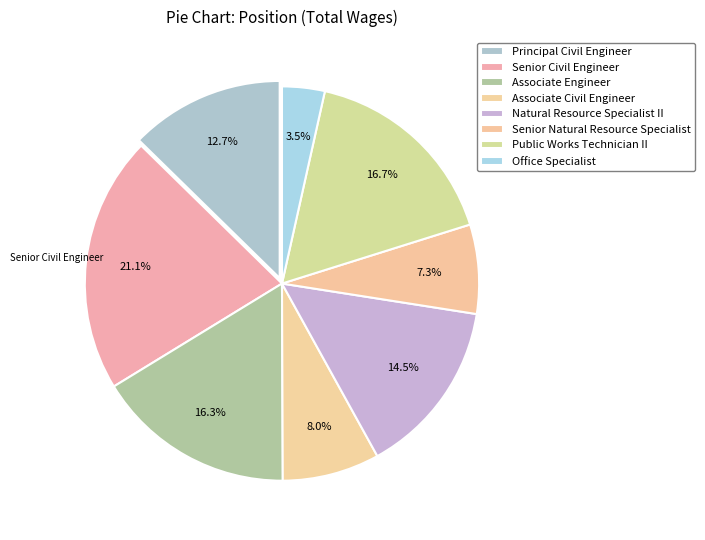

The Associate Engineer slice represents 4% of the pie. True or false?

False